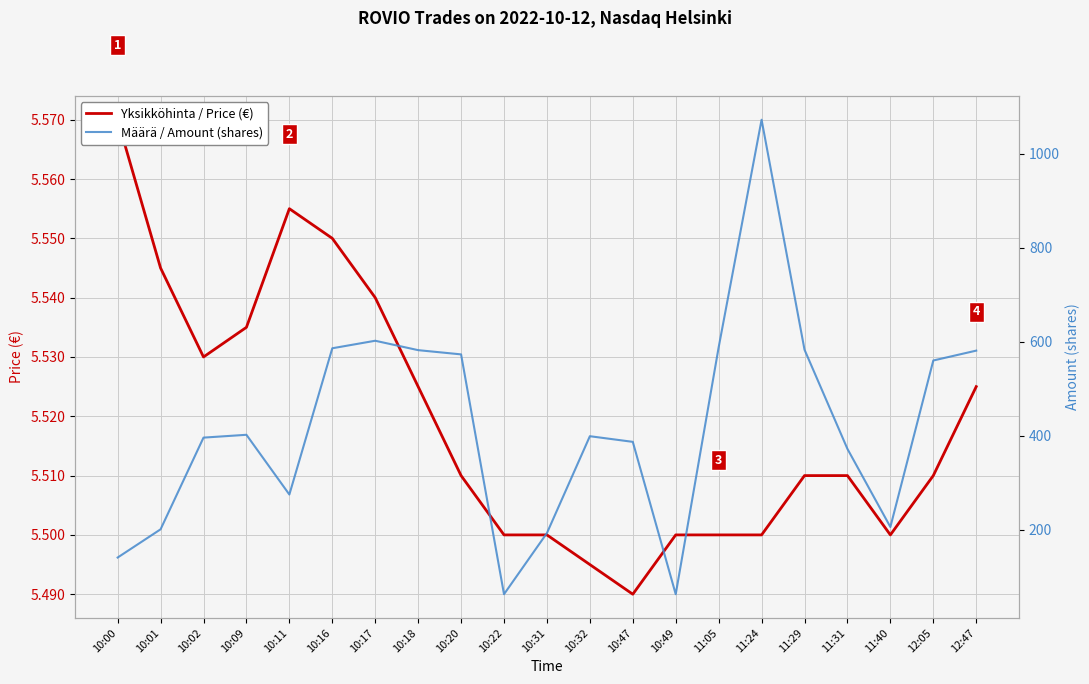

What position from the right is 12:47?

1